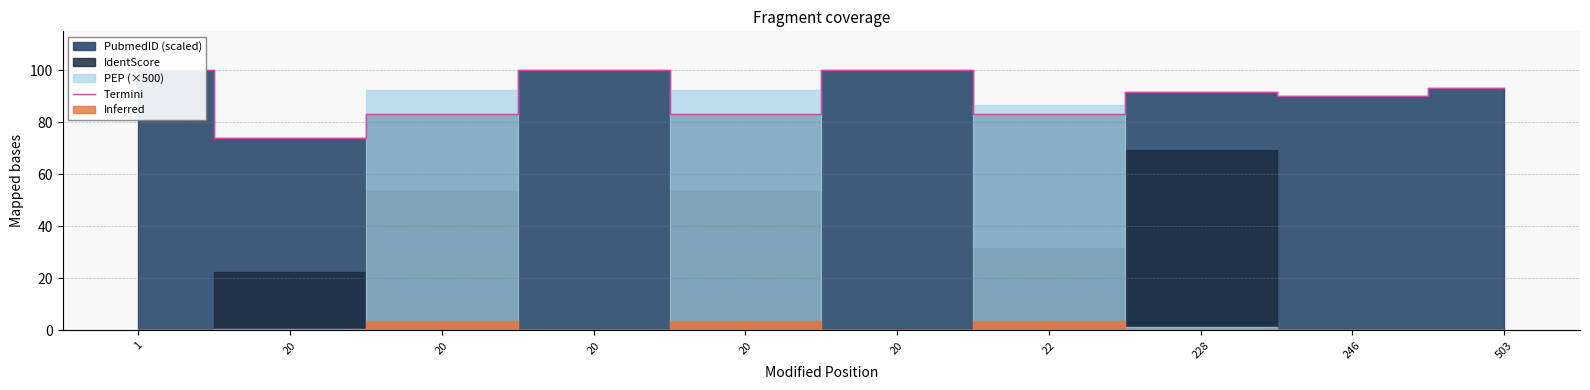

The value at 22 is 49.5. True or false?

False